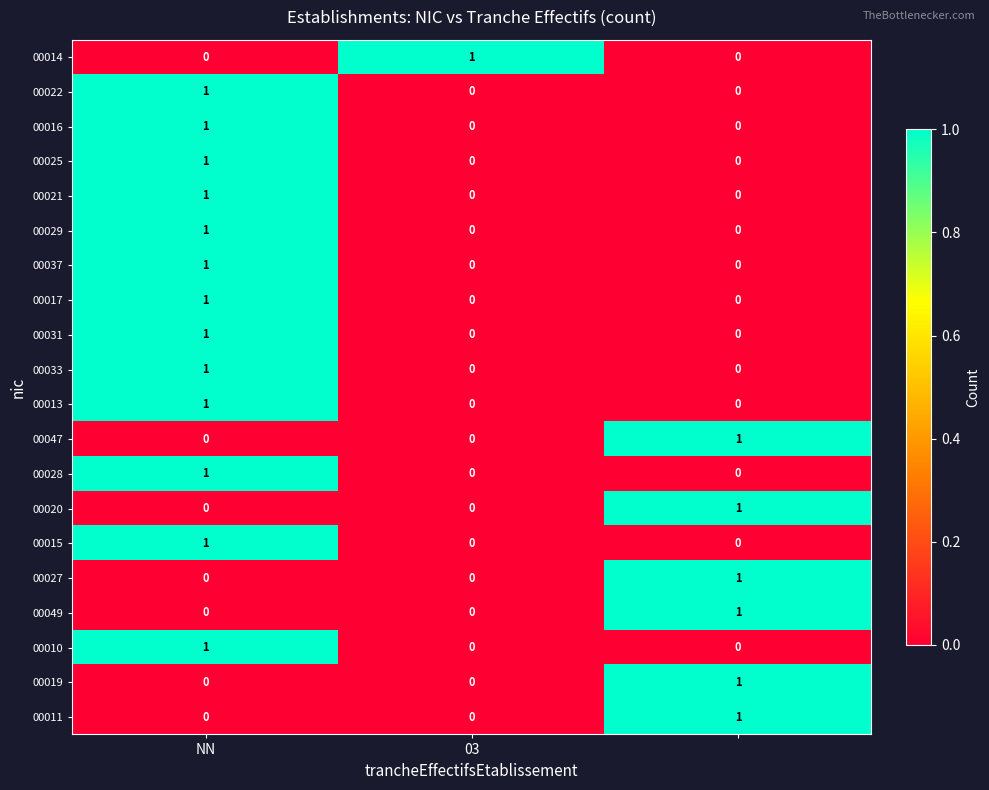

How many 00014 values are between 0 and 1?

3